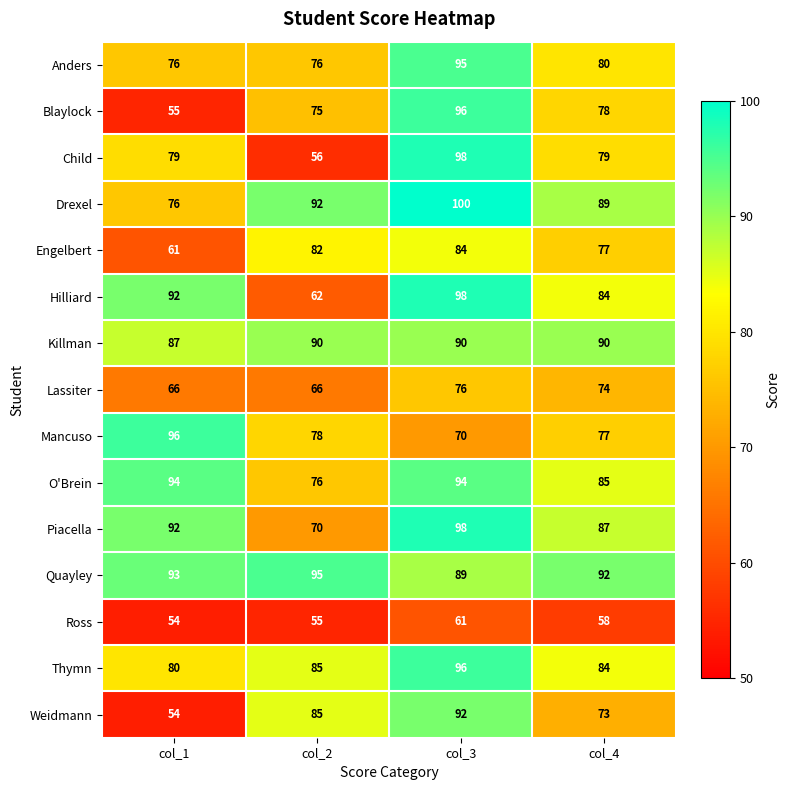

What is the sum of all Drexel values?

357